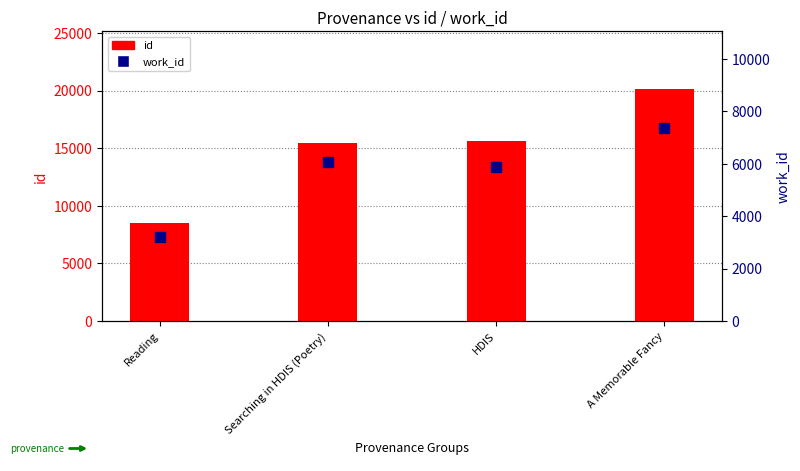

Which series reaches the maximum Y coordinate?

id